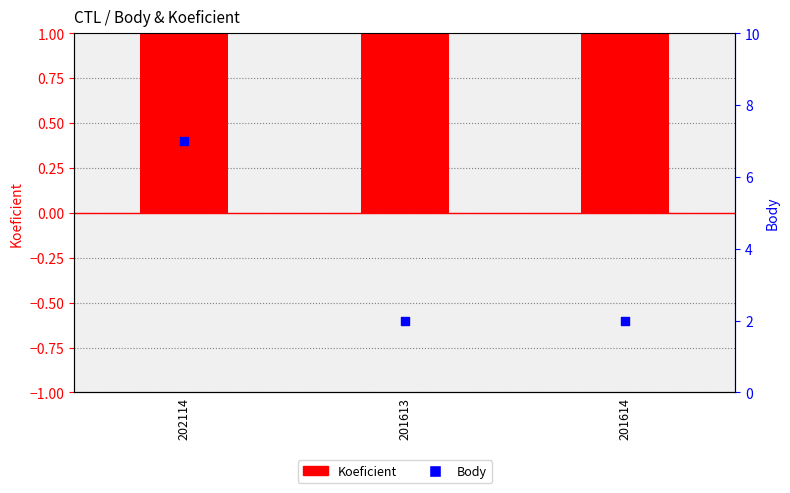

At how many categories does at least one series exceed 3?

1